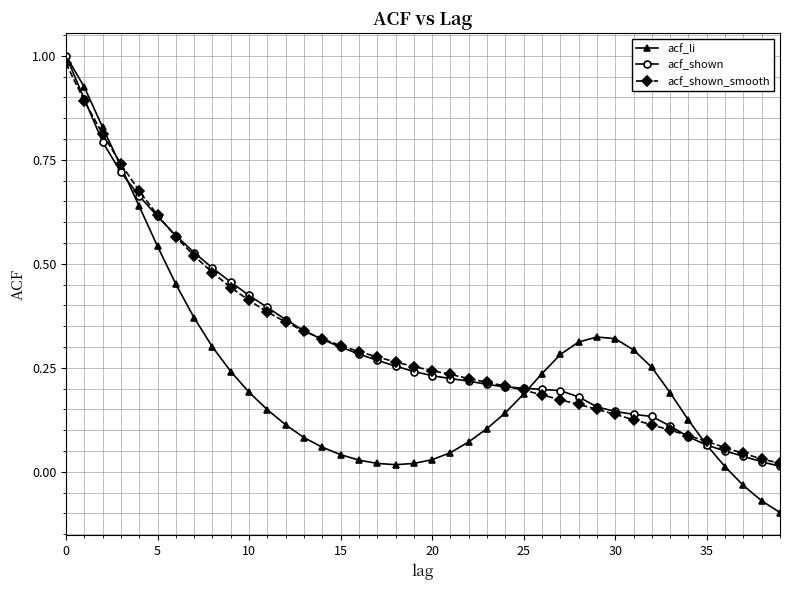

Which series has the largest range (max minus min)?

acf_li